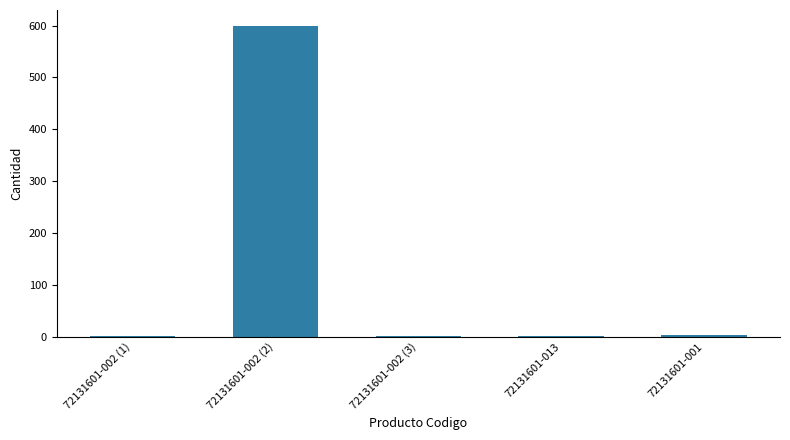

Reading right to left, list all the values displayed in this chart.

72131601-001=4	72131601-013=1	72131601-002 (3)=1	72131601-002 (2)=600	72131601-002 (1)=1